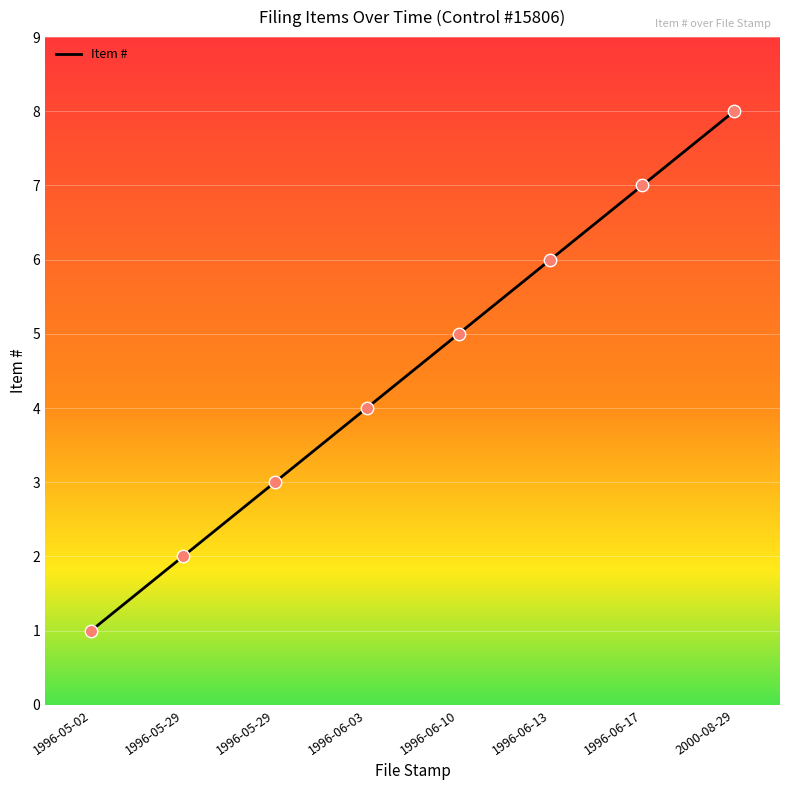

What is the change in value from 1996-05-29 to 1996-06-10?

+2